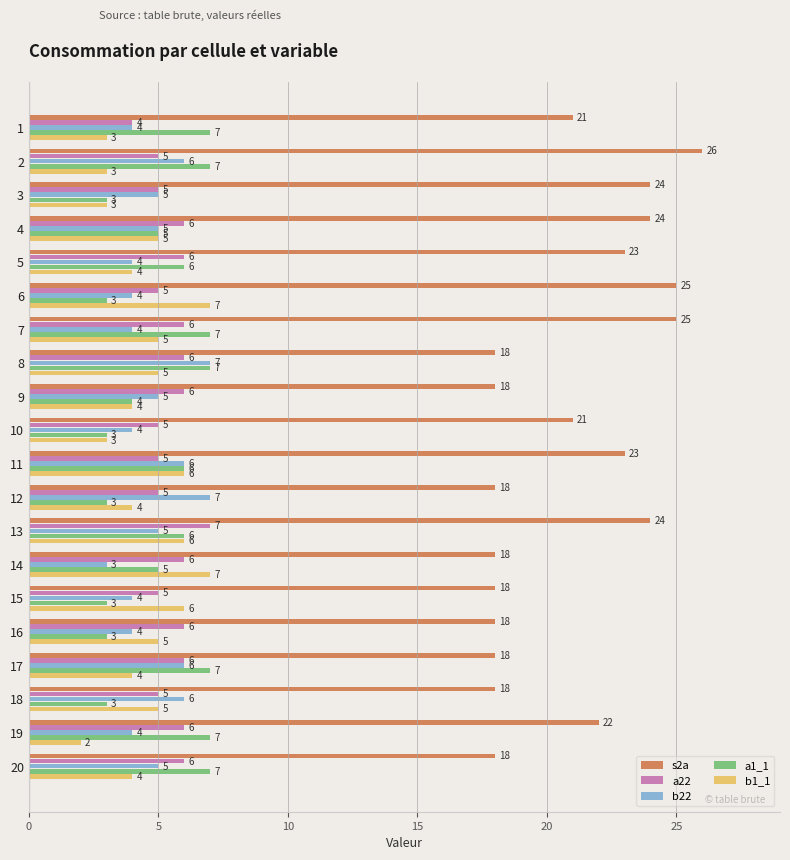

Is it true that b1_1 equals 3 at 17?

False